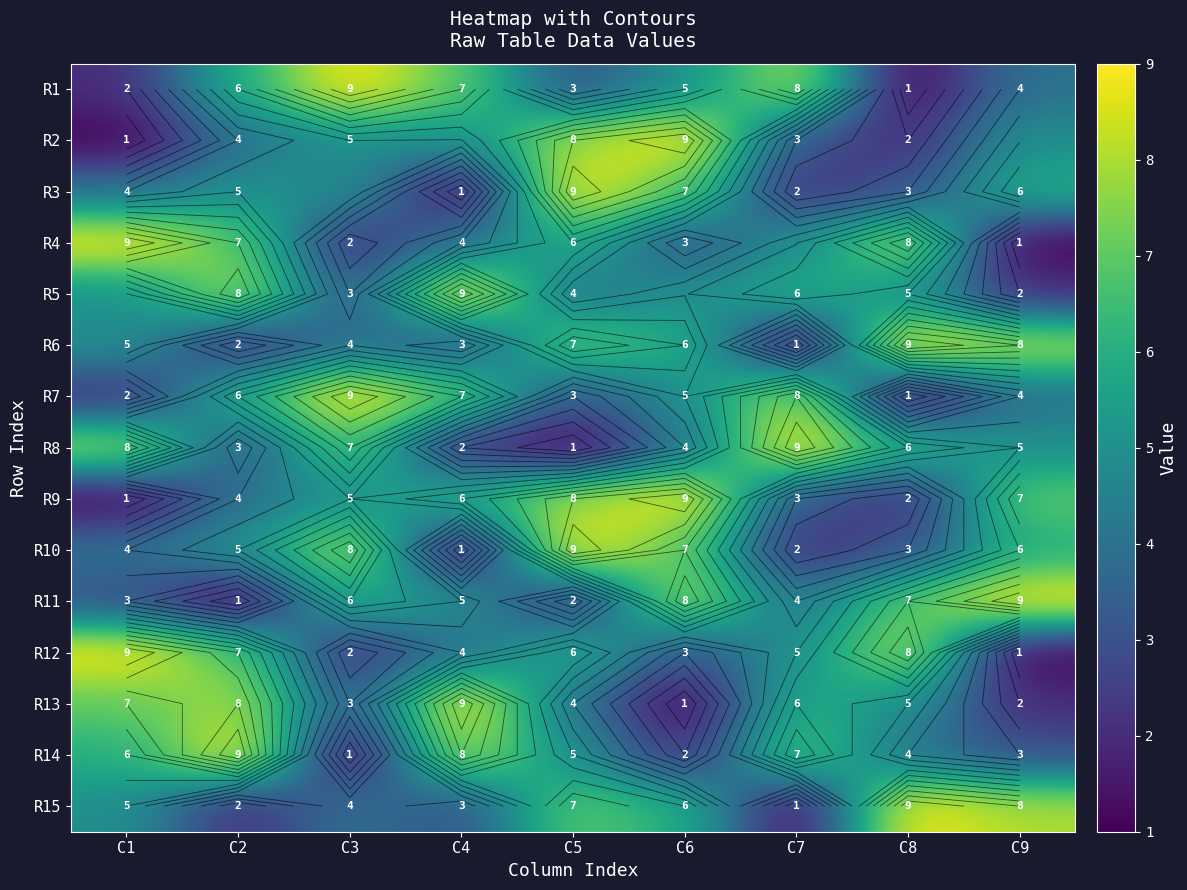

What is the difference between the maximum and minimum values in the R13 series?

8.0